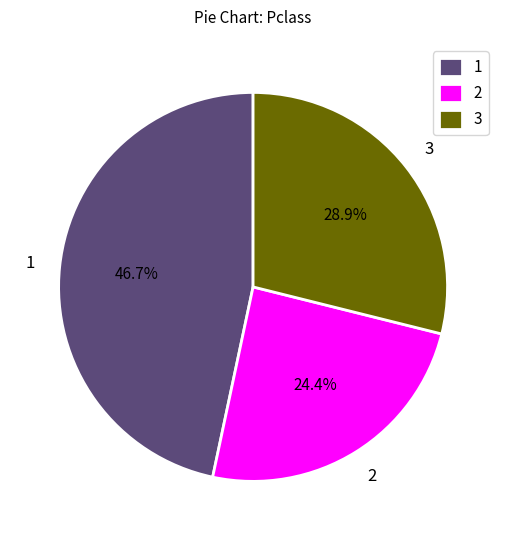

Combined, do 2 and 3 account for over 50%?

Yes